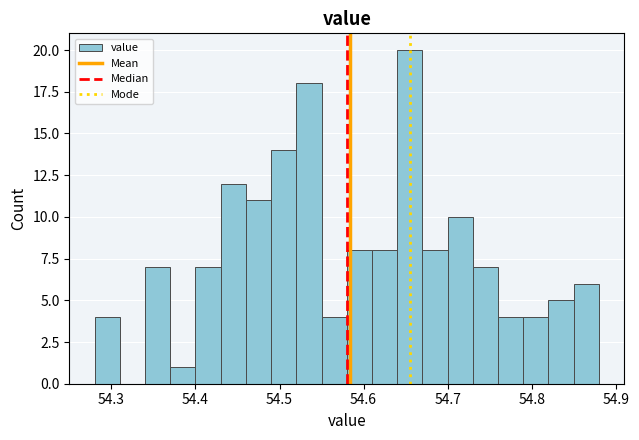

Around what value on the x-axis is the tallest bar? Give the approximate position of its centre, as read against the axis.

54.66